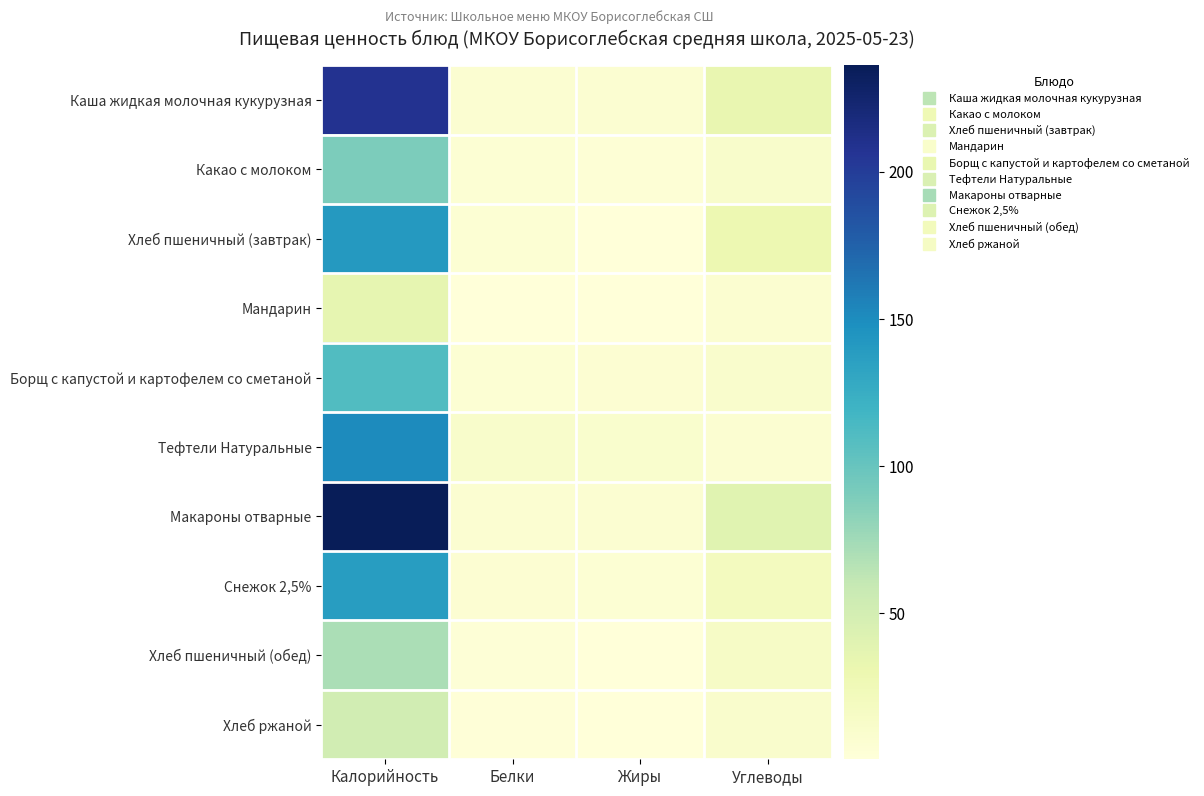

How many series are shown in this chart?

10